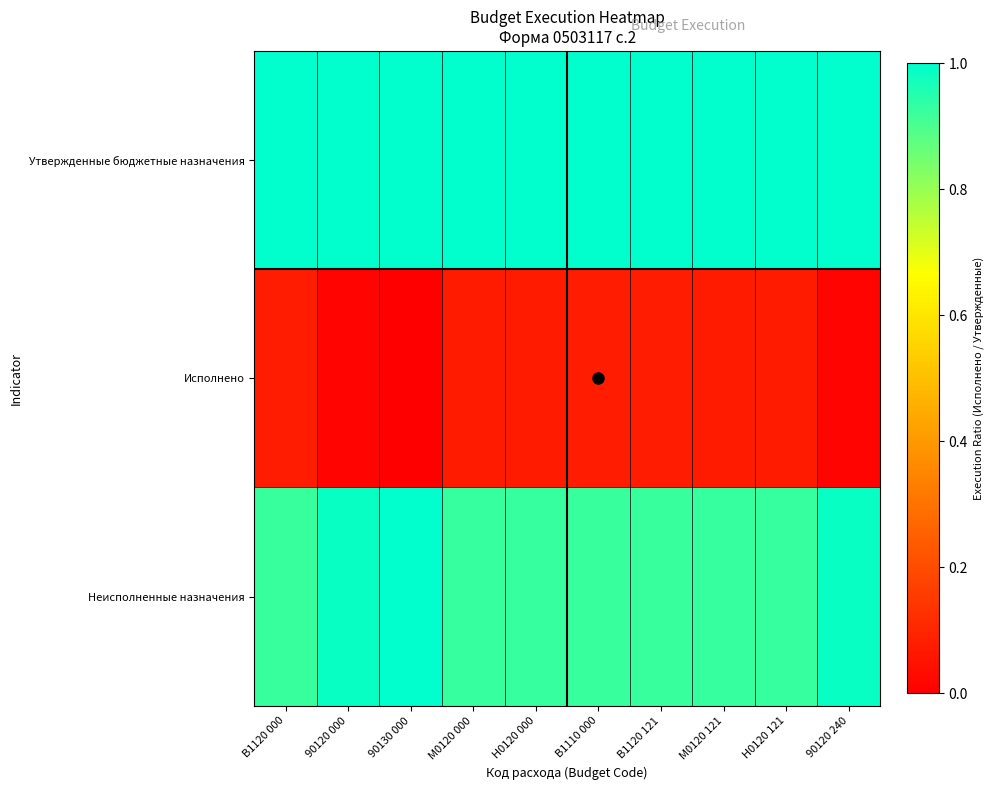

What is the difference between the highest and lowest values at М0120 000?

0.9